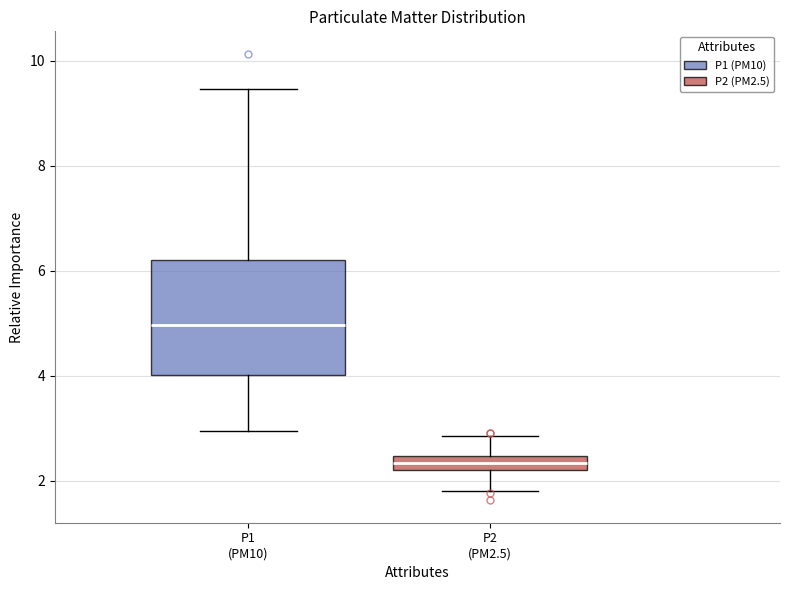

Which box has the lowest median line?

P2 (PM2.5)